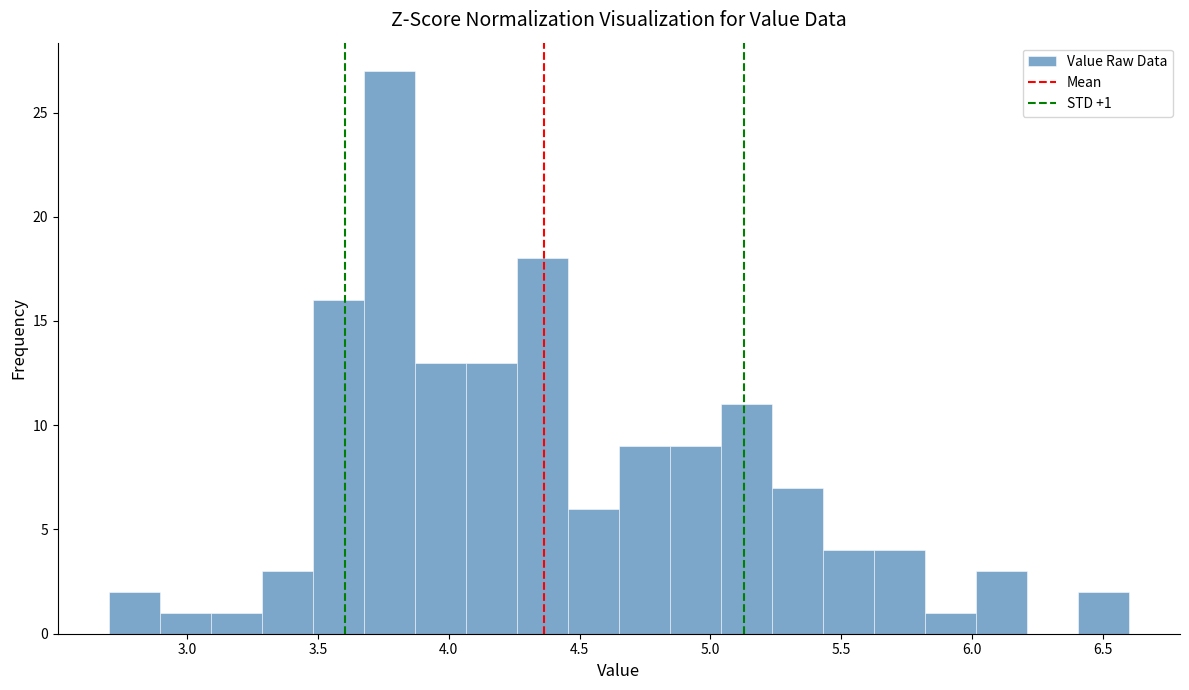

Around what value on the x-axis is the tallest bar? Give the approximate position of its centre, as read against the axis.

3.75